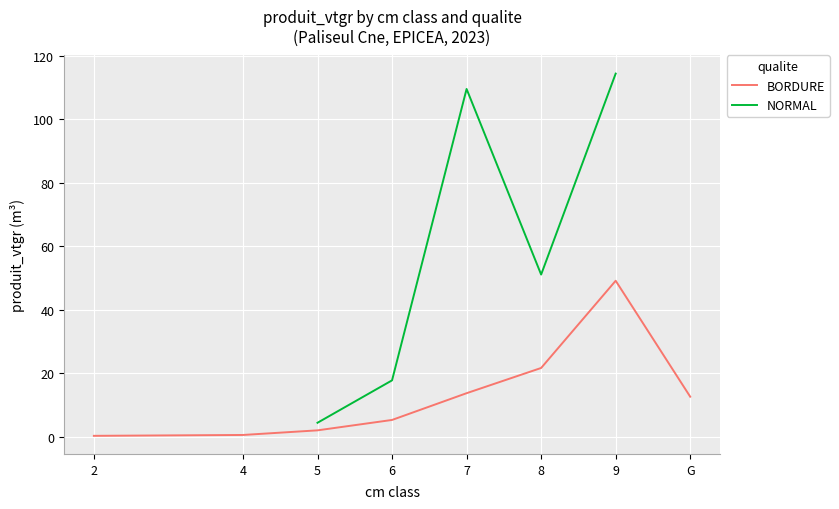

What is the sum of the values at 7 and 9?

62.8